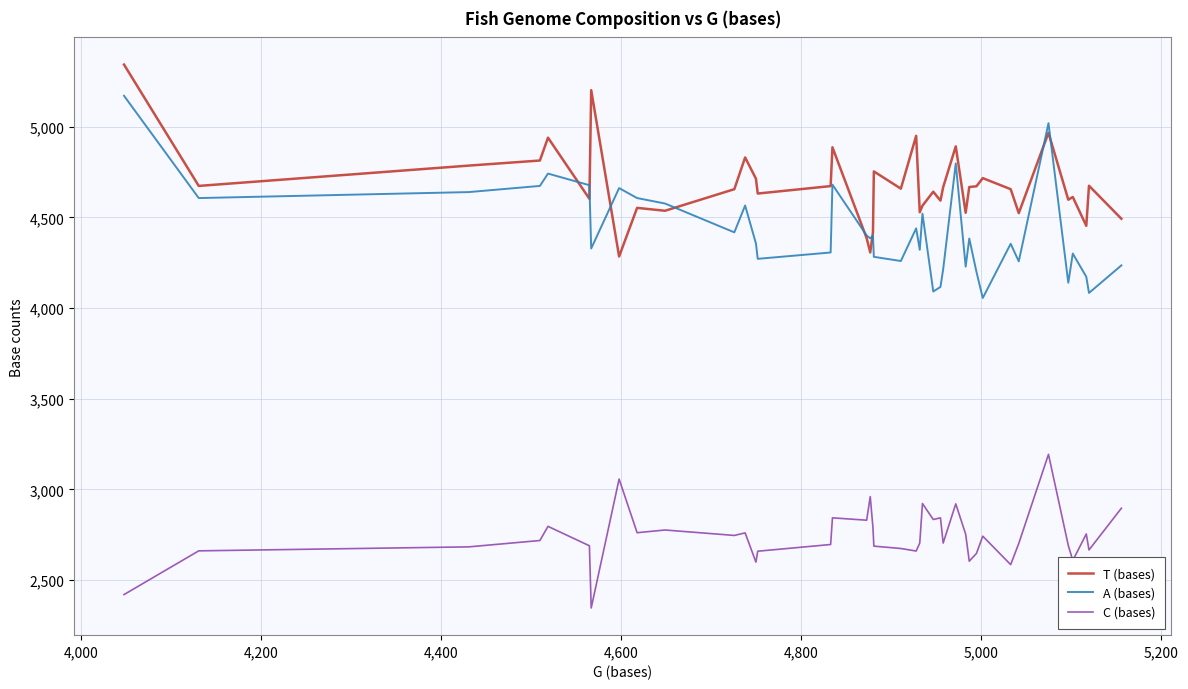

Rank the series by their maximum value, from lowest to highest.

C (bases), A (bases), T (bases)